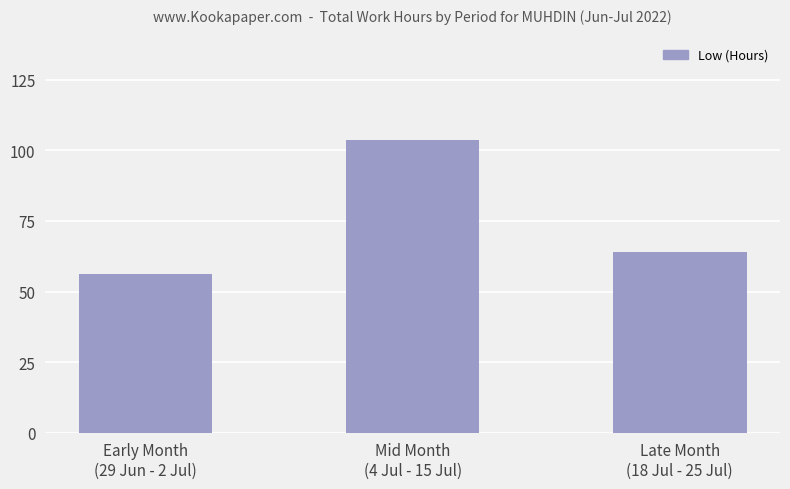

Rank the categories by value from highest to lowest.

Mid Month
(4 Jul - 15 Jul), Late Month
(18 Jul - 25 Jul), Early Month
(29 Jun - 2 Jul)